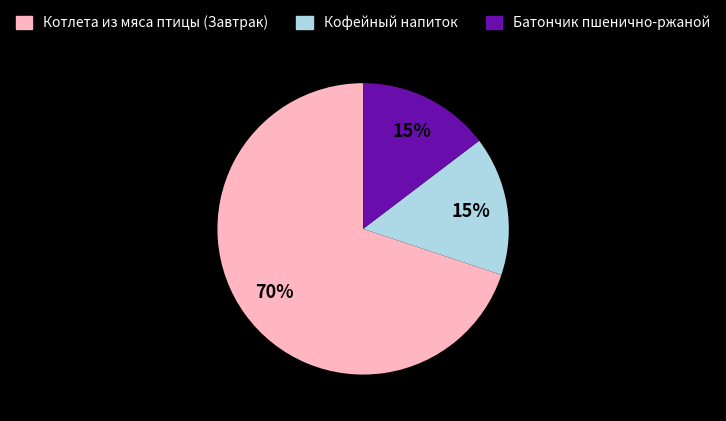

Is the sum of Кофейный напиток and Батончик пшенично-ржаной greater than half?

No